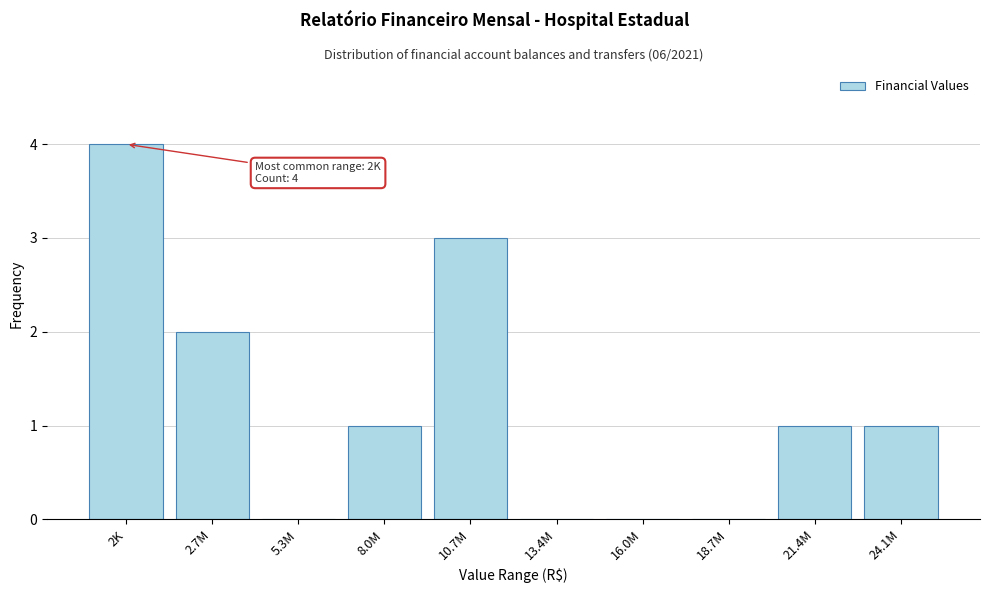

Reading right to left, transcribe all the data shown in this chart.

24.1M=1	21.4M=1	18.7M=0	16.0M=0	13.4M=0	10.7M=3	8.0M=1	5.3M=0	2.7M=2	2K=4